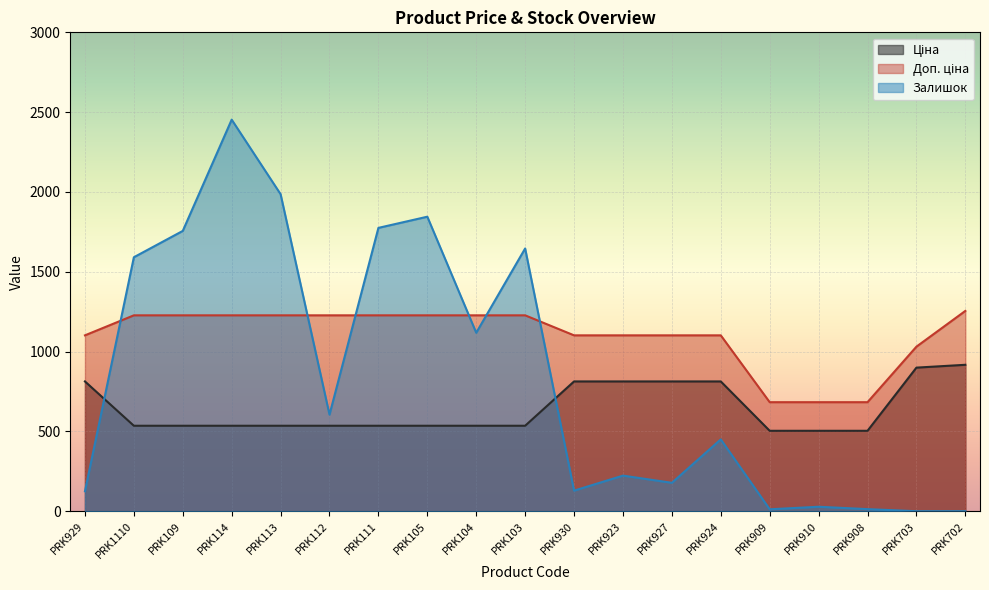

Which series ends up on top after the final intersection of Ціна and Залишок?

Ціна